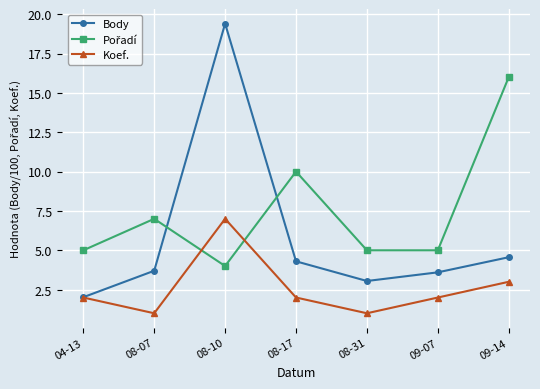

In Koef., how many points are higher than both neighbors (excluding endpoints)?

1